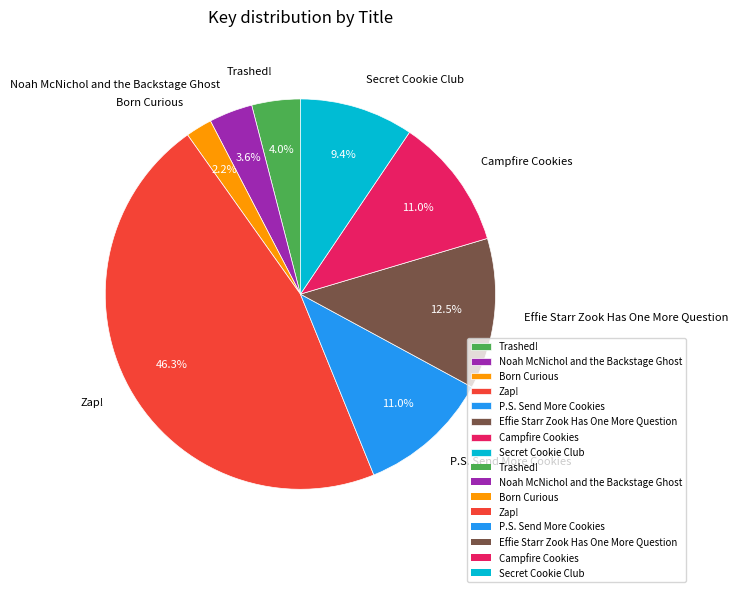

Which slice is the largest?

Zap!